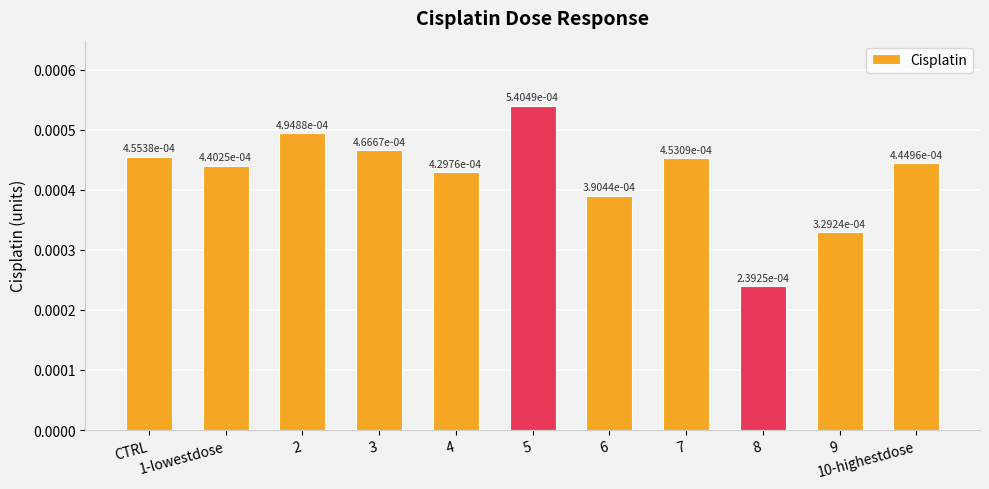

At which label is the value closest to 0?

8